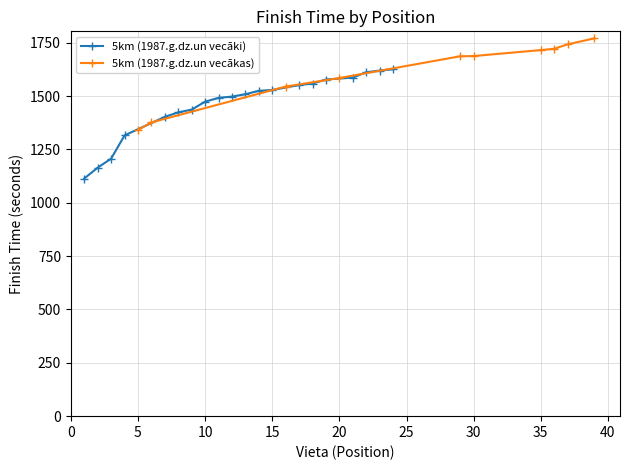

The value of 5km (1987.g.dz.un vecākas) at 35 is 1003. True or false?

False